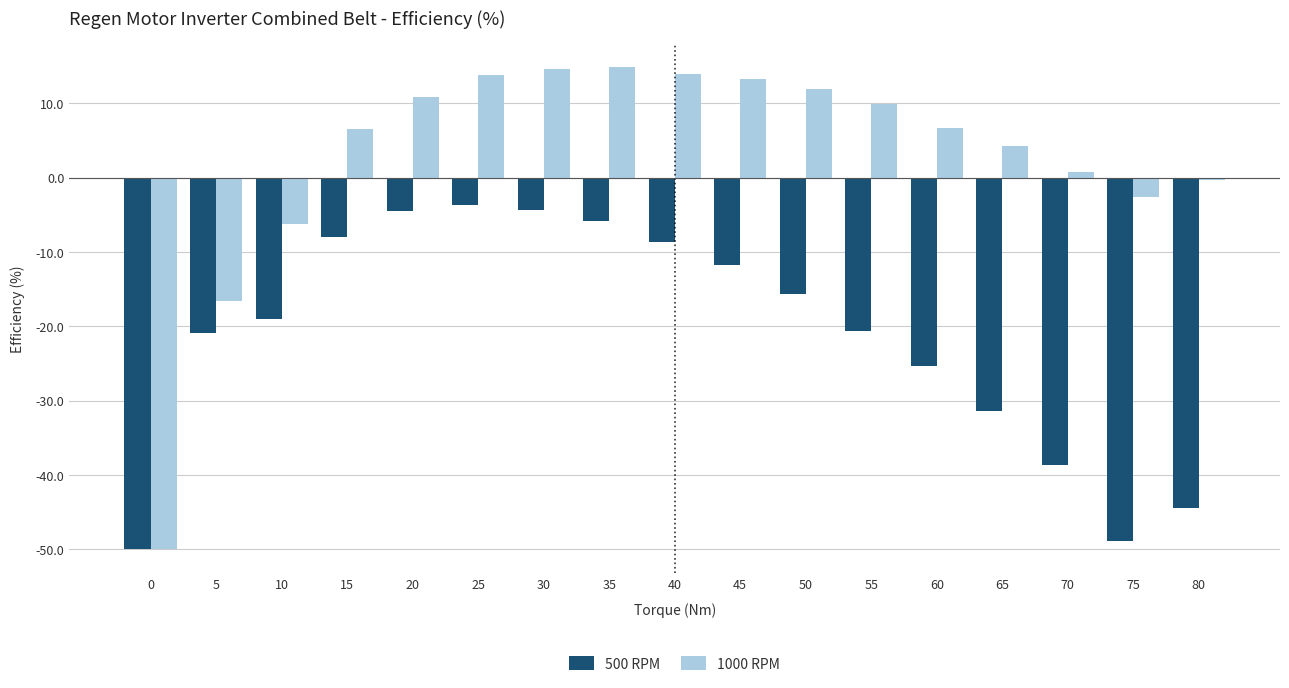

Where does the 500 RPM series first go above -18?

15